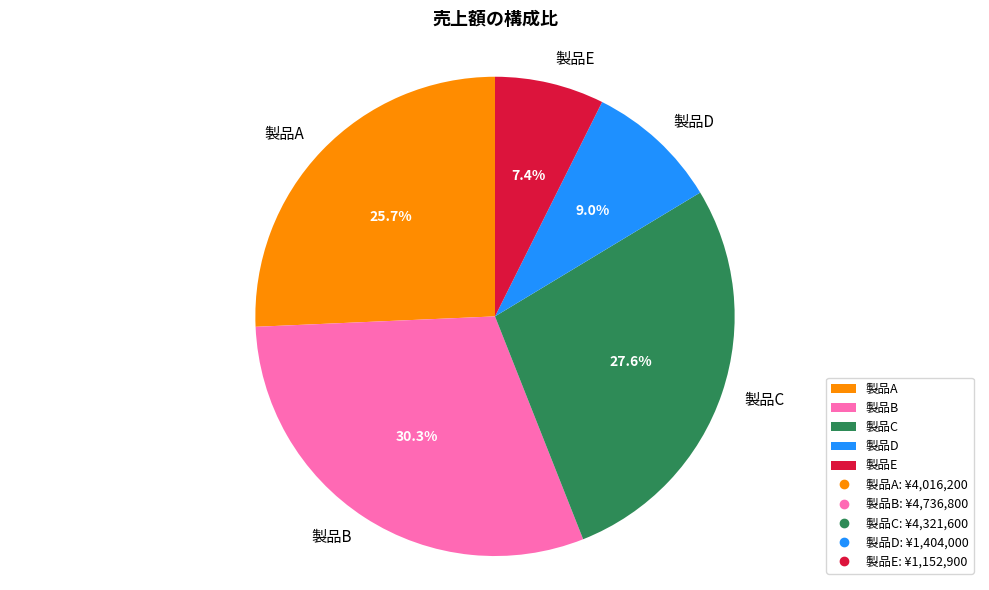

To the nearest percent, what is the average slice percentage?

20%